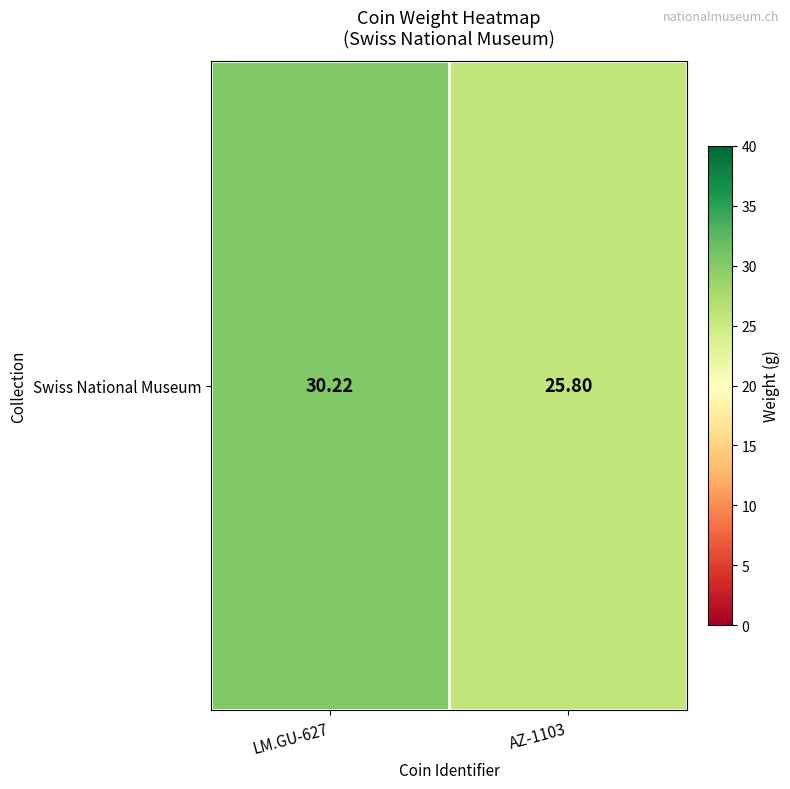

Reading left to right, list all the values displayed in this chart.

30.2	25.8